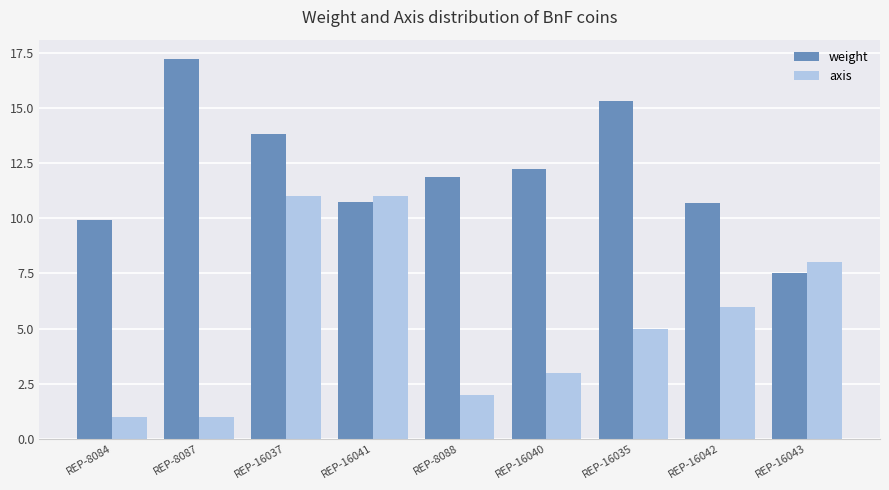

At which category is the sum across all series the highest?

REP-16037